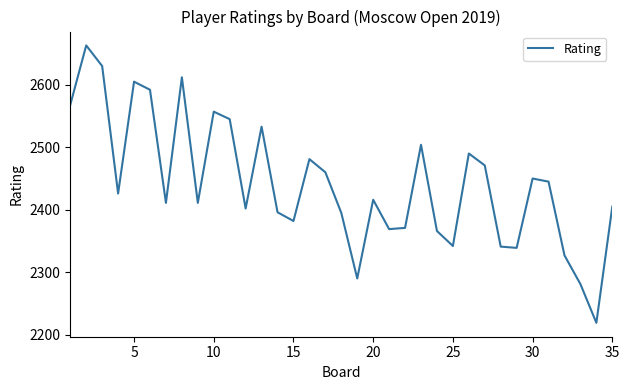

What is the greatest value displayed?

2663